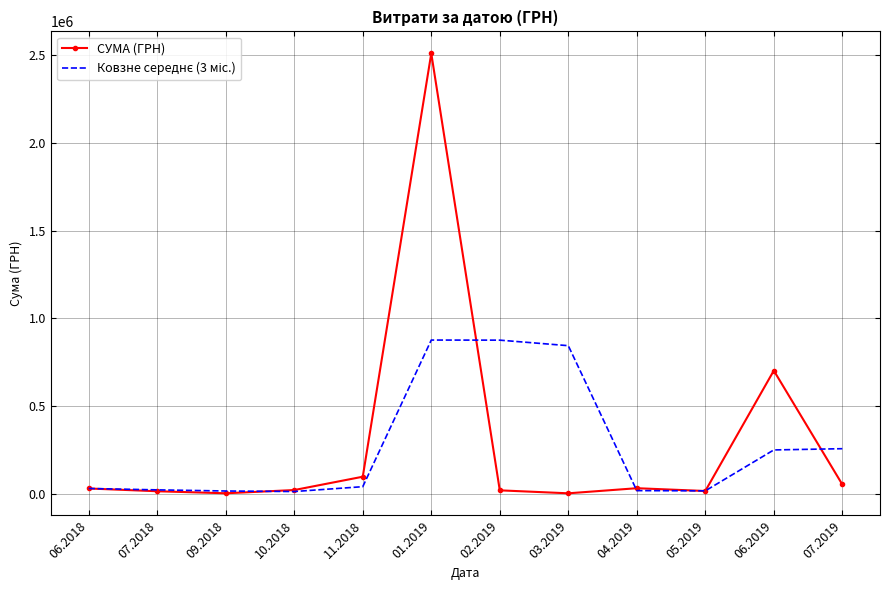

At which category is the sum across all series the highest?

01.2019